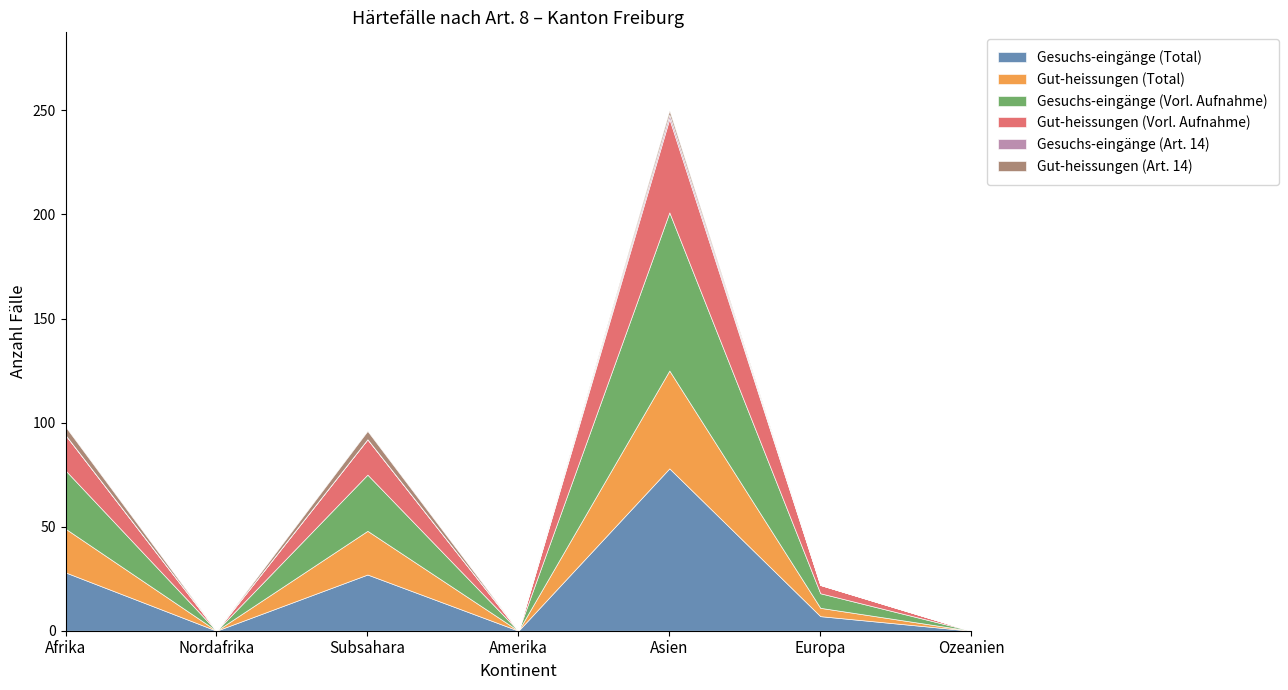

True or false: Gut-heissungen (Vorl. Aufnahme) and Gesuchs-eingänge (Total) intersect in this chart.

False